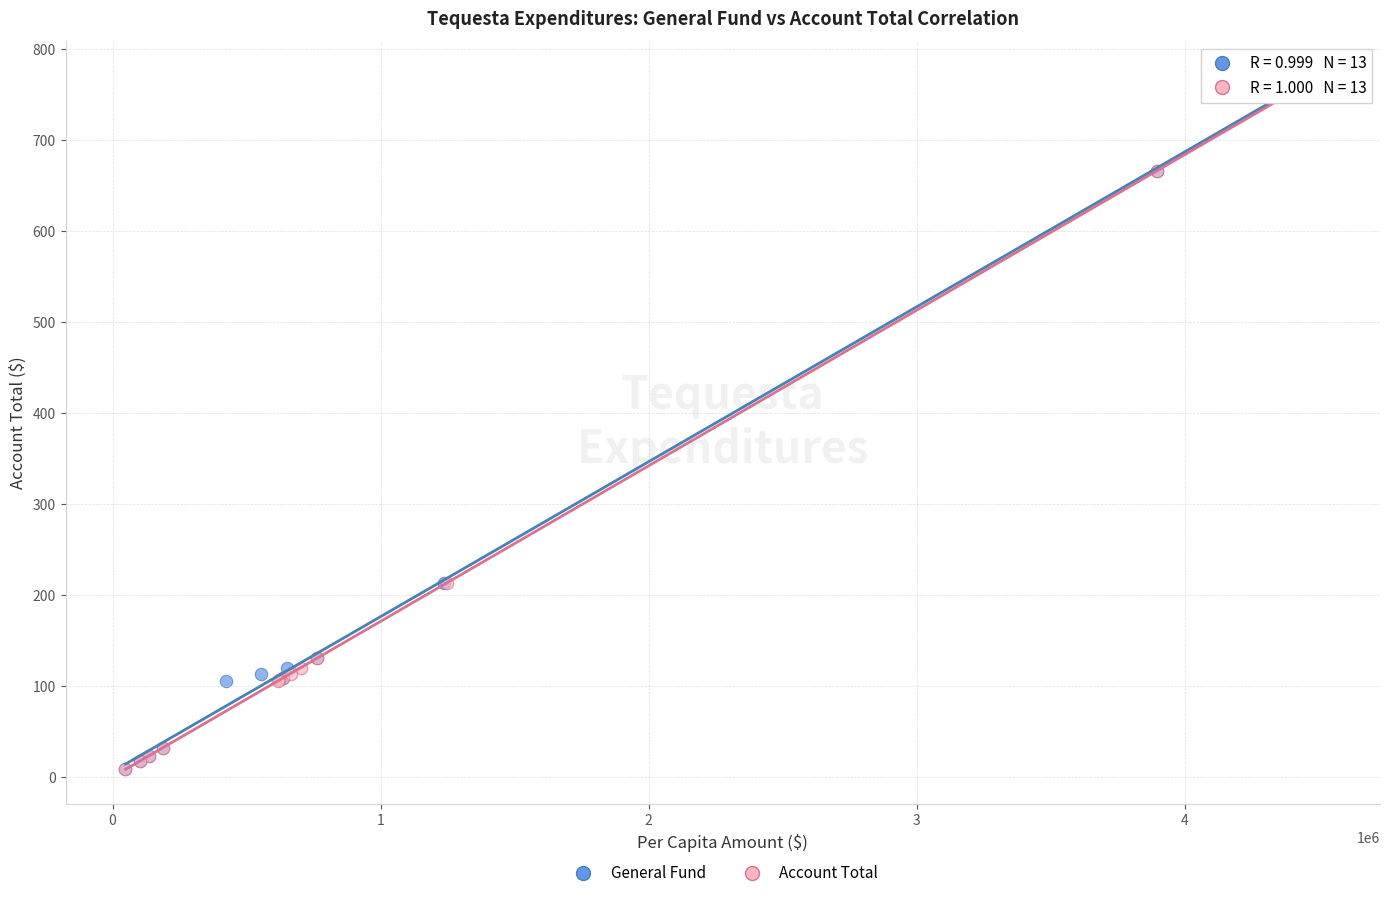

What are all the series names shown in the legend?

General Fund, Account Total